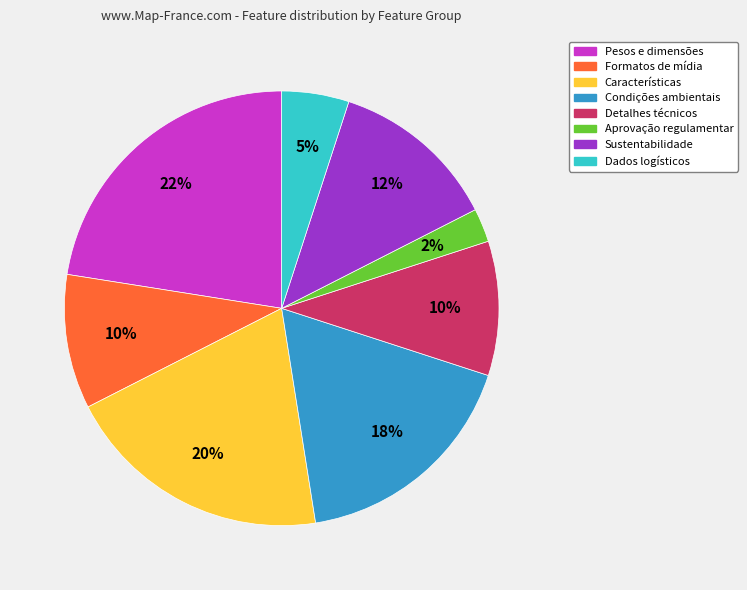

Count the number of slices in the pie.

8